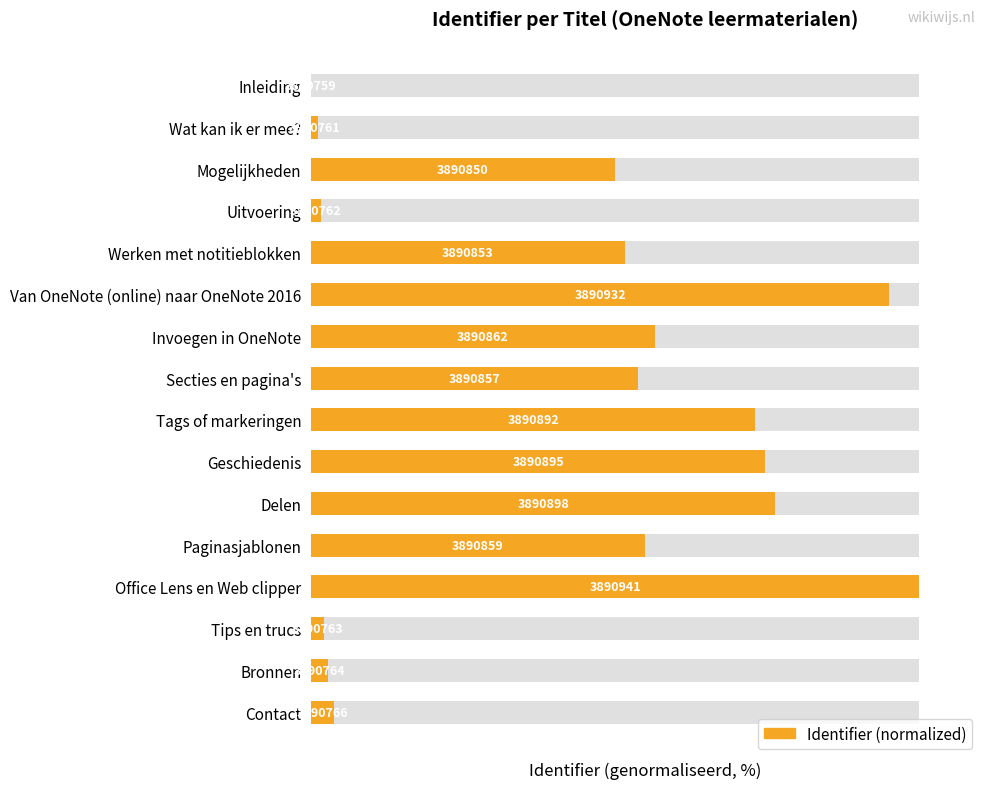

How many bars are there in total?

16